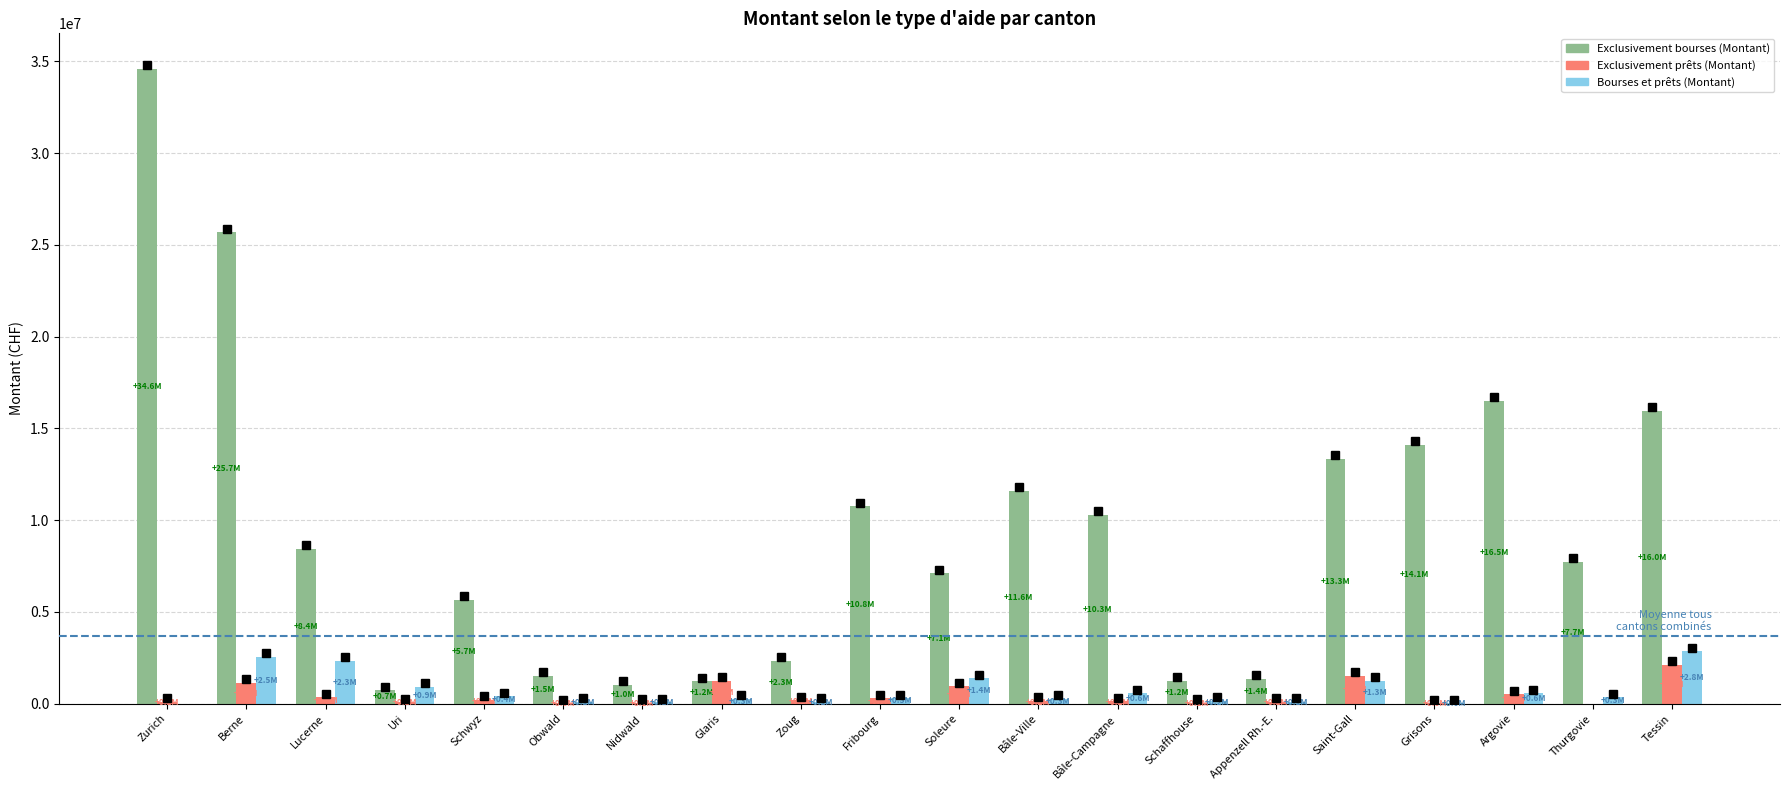

The Bourses et prêts (Montant) series shows 2846981 at Tessin. True or false?

True